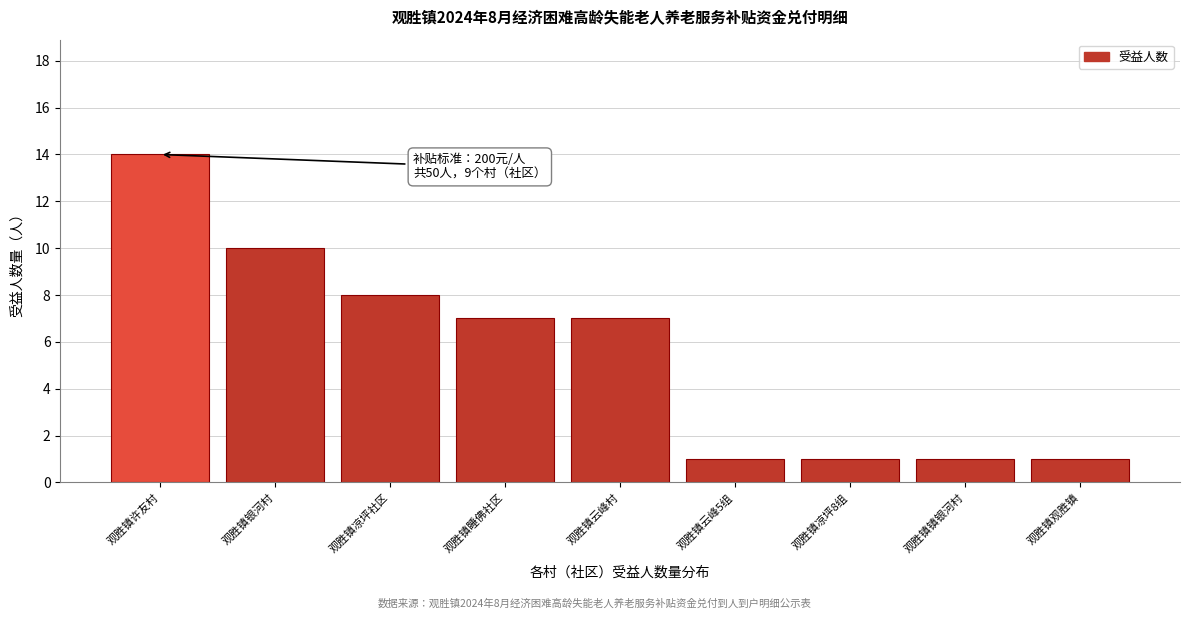

Reading left to right, list all the values displayed in this chart.

观胜镇许友村=14	观胜镇银河村=10	观胜镇凉坪社区=8	观胜镇睡佛社区=7	观胜镇云峰村=7	观胜镇云峰5组=1	观胜镇凉坪8组=1	观胜镇镇银河村=1	观胜镇观胜镇=1